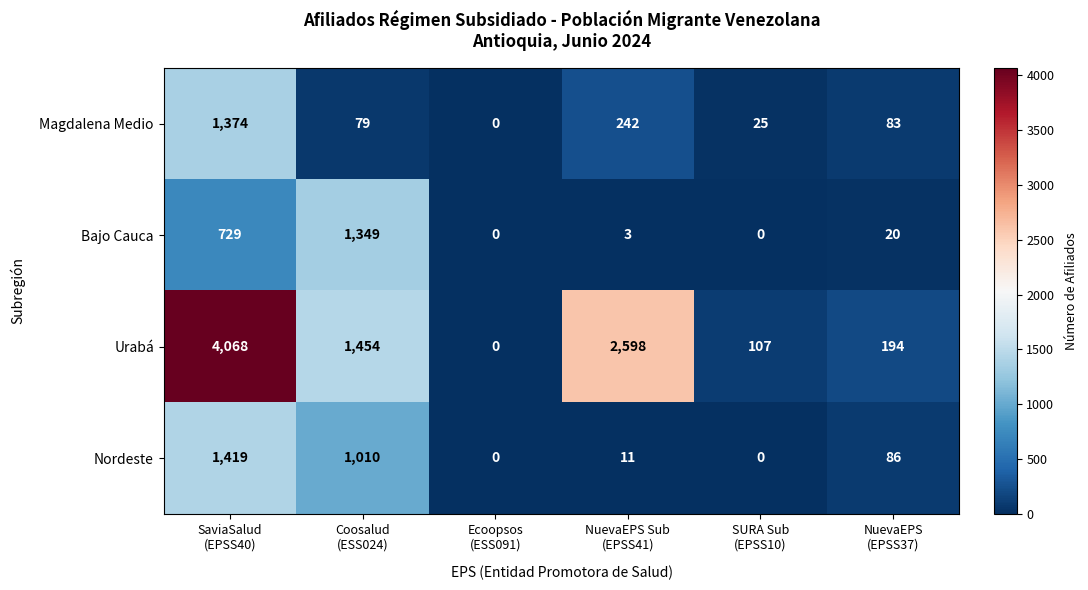

Reading right to left, what are all the values shown in this chart?

Magdalena Medio: 83	25	242	0	79	1374
Bajo Cauca: 20	0	3	0	1349	729
Urabá: 194	107	2598	0	1454	4068
Nordeste: 86	0	11	0	1010	1419